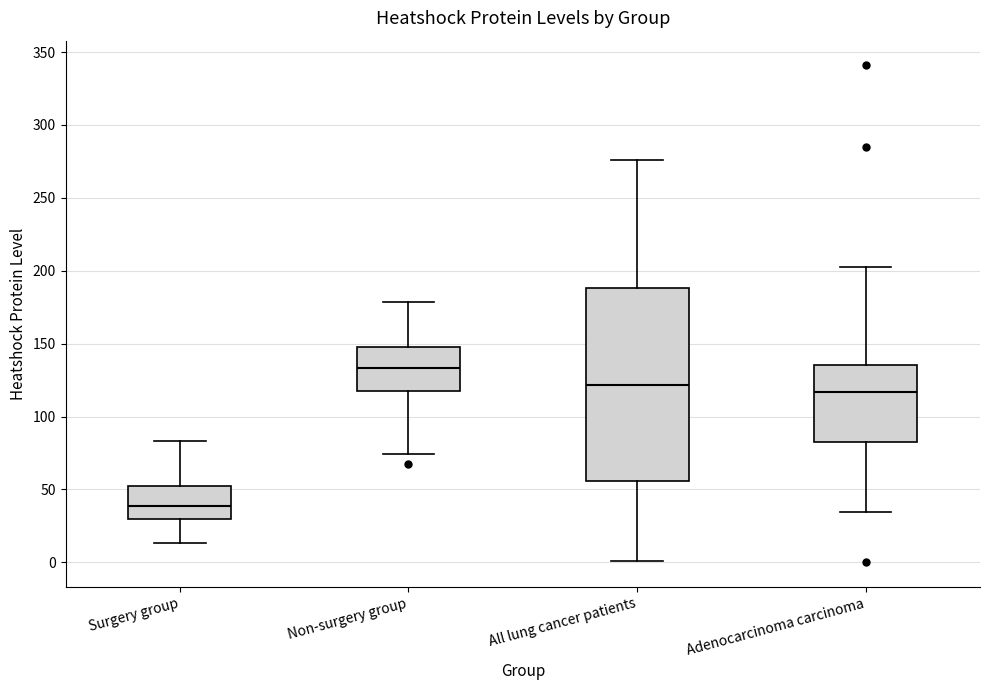

Reading left to right, read every box against the y-axis: the position of its median line, the range the box covers, and the ends of its whiskers. The values are not printed on the chart, so give them approximately, as read against the axis.

Surgery group: median 40, box 30 to 50, whiskers 15 to 85
Non-surgery group: median 135, box 115 to 150, whiskers 75 to 180
All lung cancer patients: median 120, box 55 to 190, whiskers 0 to 275
Adenocarcinoma carcinoma: median 115, box 85 to 135, whiskers 35 to 205